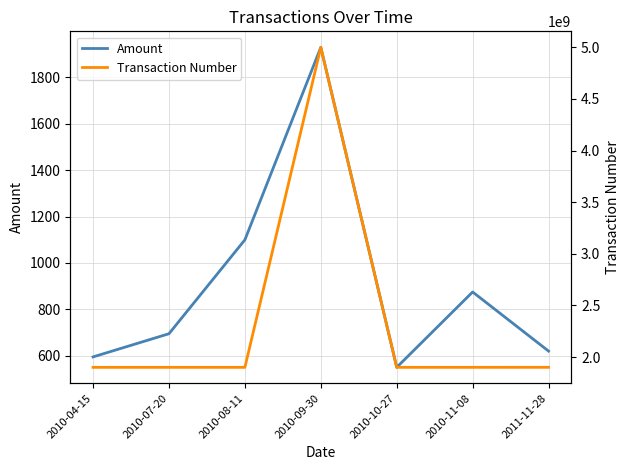

Is it true that Transaction Number equals 1027604750 at 2010-10-27?

False